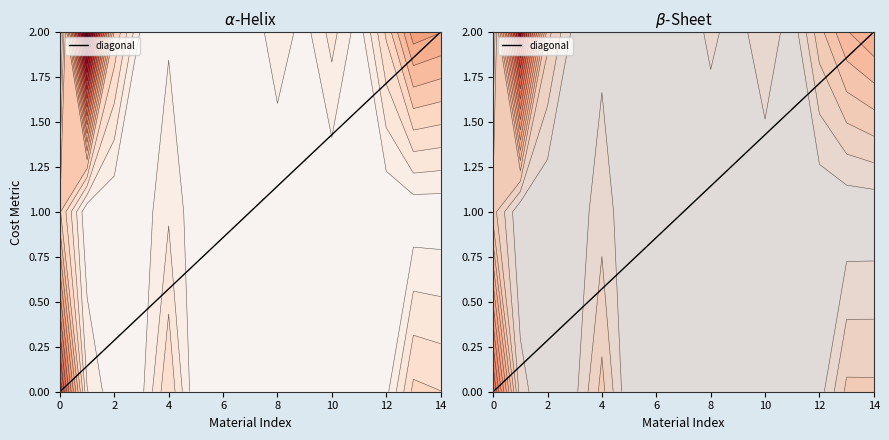

What is the change in value from 0 to 14?

+2